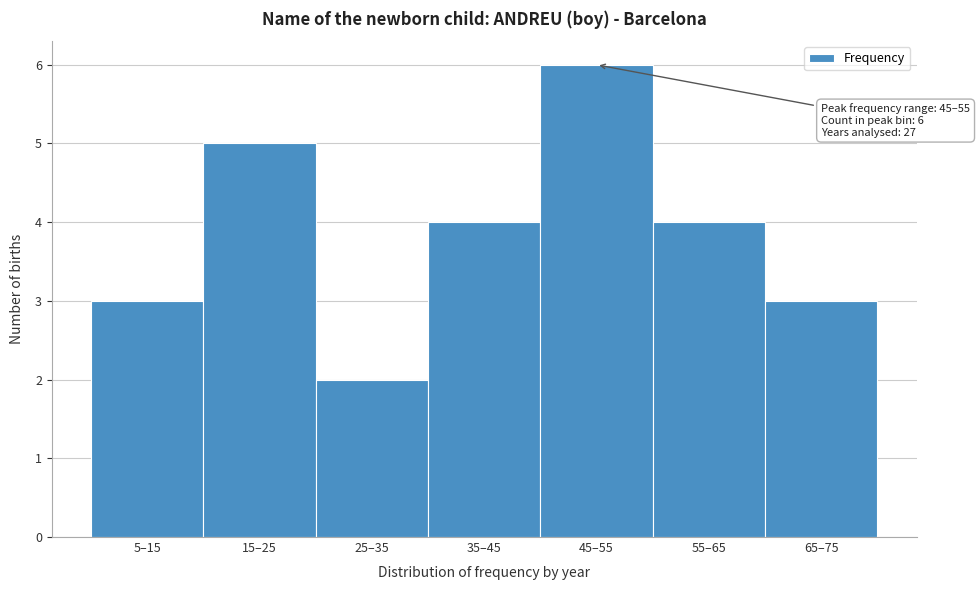

Reading left to right, transcribe all the data shown in this chart.

5–15=3	15–25=5	25–35=2	35–45=4	45–55=6	55–65=4	65–75=3